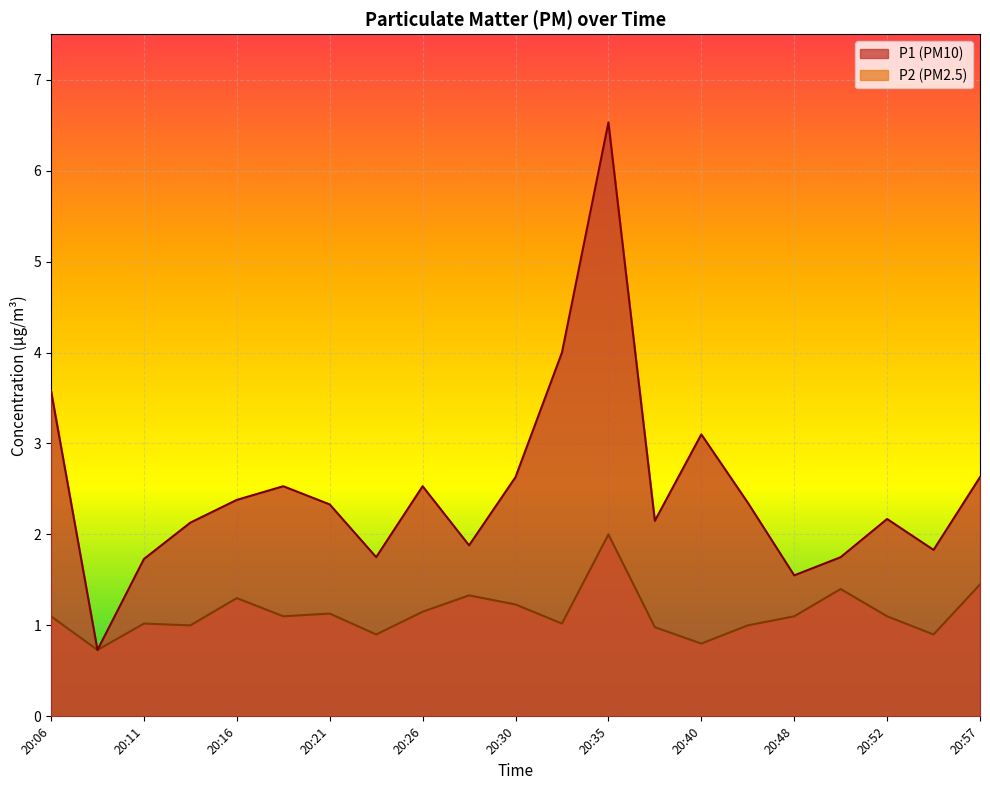

What are all the series names shown in the legend?

P1, P2